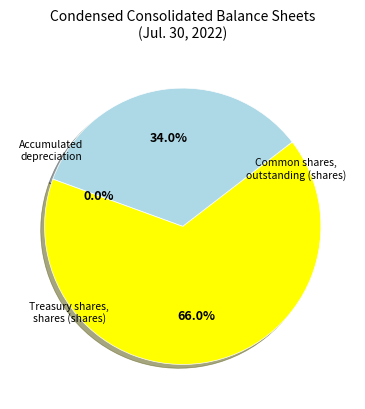

Is there a majority slice in this chart?

Yes